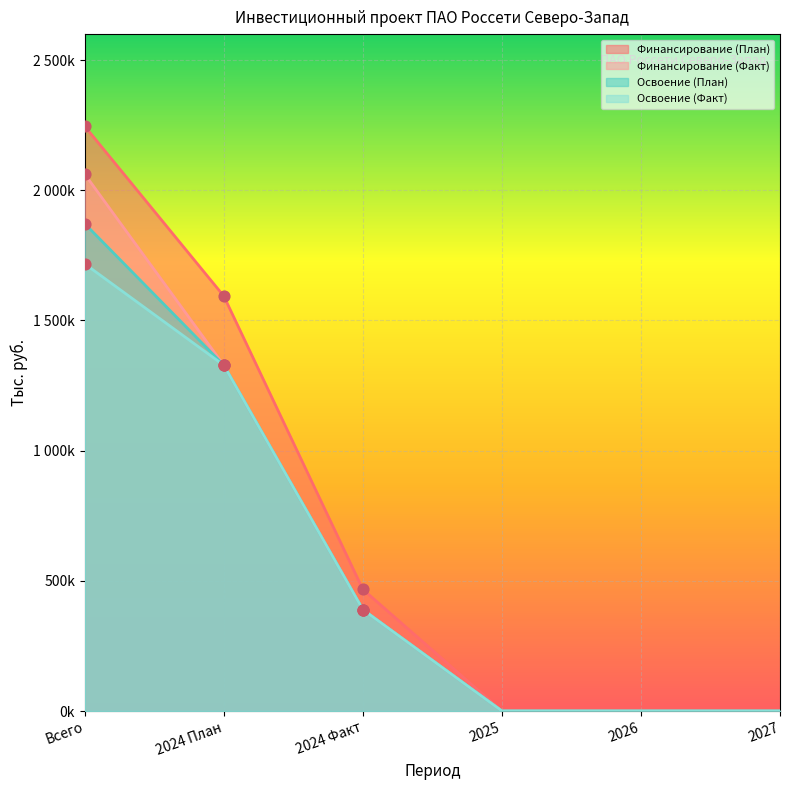

What are all the series names shown in the legend?

Финансирование (План), Финансирование (Факт), Освоение (План), Освоение (Факт)